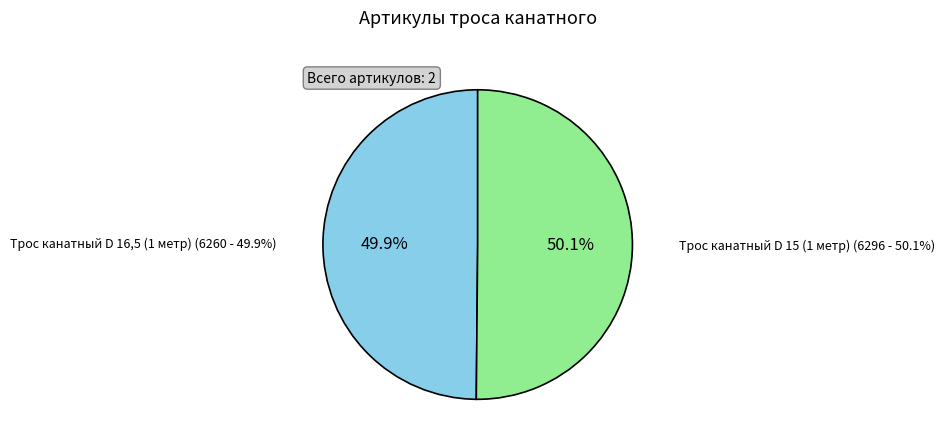

Rank the categories by value from lowest to highest.

Трос канатный D 16,5 (1 метр), Трос канатный D 15 (1 метр)